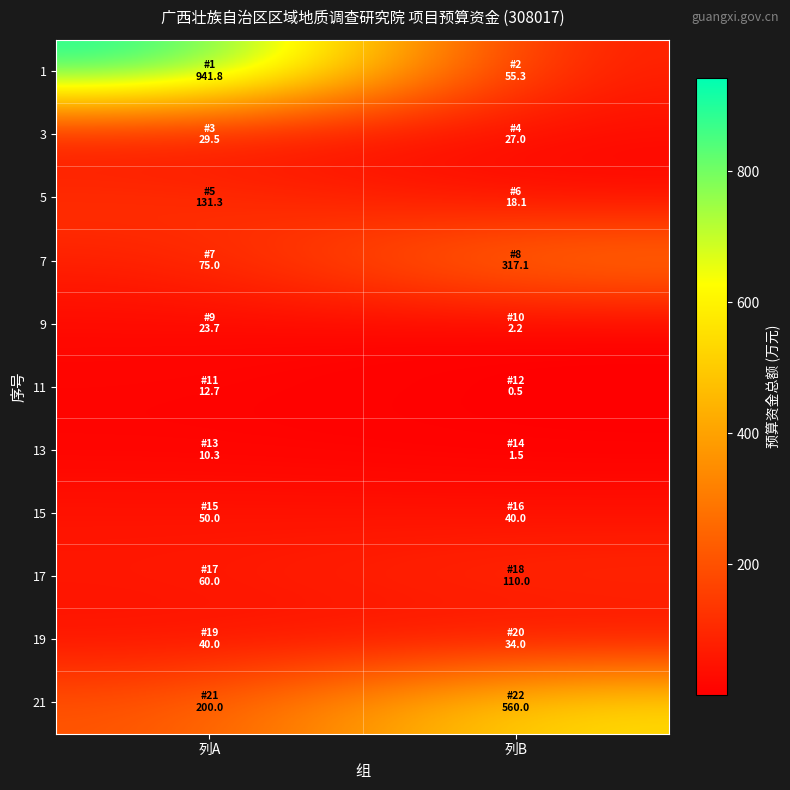

Reading left to right, extract all data points from this chart.

1: 列A=941.8	列B=55.3
3: 列A=29.5	列B=27.0
5: 列A=131.3	列B=18.1
7: 列A=75.0	列B=317.1
9: 列A=23.7	列B=2.2
11: 列A=12.7	列B=0.5
13: 列A=10.3	列B=1.5
15: 列A=50.0	列B=40.0
17: 列A=60.0	列B=110.0
19: 列A=40.0	列B=34.0
21: 列A=200.0	列B=560.0